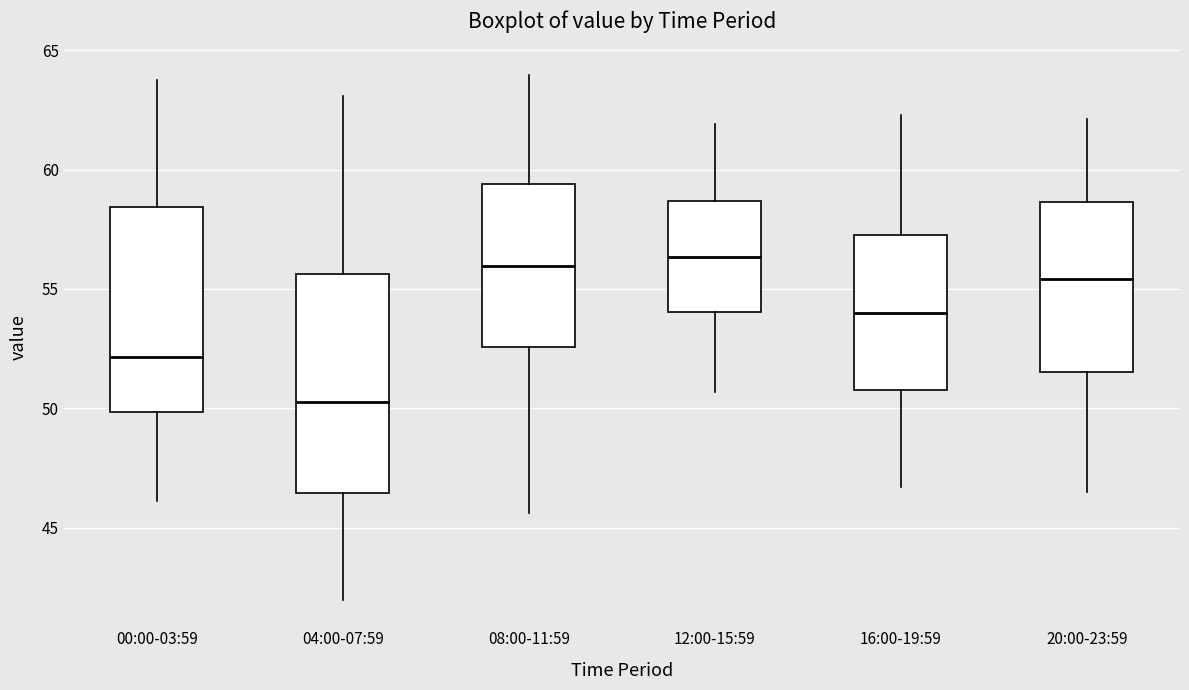

Reading left to right, read every box against the y-axis: the position of its median line, the range the box covers, and the ends of its whiskers. The values are not printed on the chart, so give them approximately, as read against the axis.

00:00-03:59: median 52.0, box 50.0 to 58.5, whiskers 46.0 to 64.0
04:00-07:59: median 50.5, box 46.5 to 55.5, whiskers 42.0 to 63.0
08:00-11:59: median 56.0, box 52.5 to 59.5, whiskers 45.5 to 64.0
12:00-15:59: median 56.5, box 54.0 to 58.5, whiskers 50.5 to 62.0
16:00-19:59: median 54.0, box 51.0 to 57.5, whiskers 46.5 to 62.5
20:00-23:59: median 55.5, box 51.5 to 58.5, whiskers 46.5 to 62.0